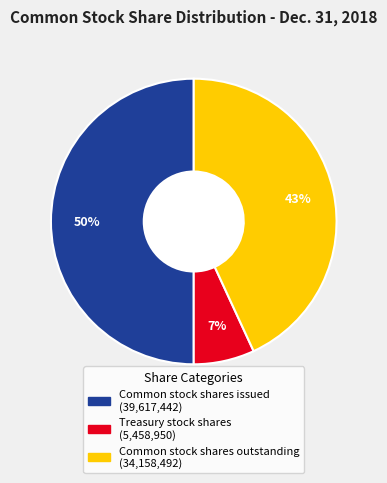

To the nearest percent, what is the difference between the largest and smallest slice percentages?

43%